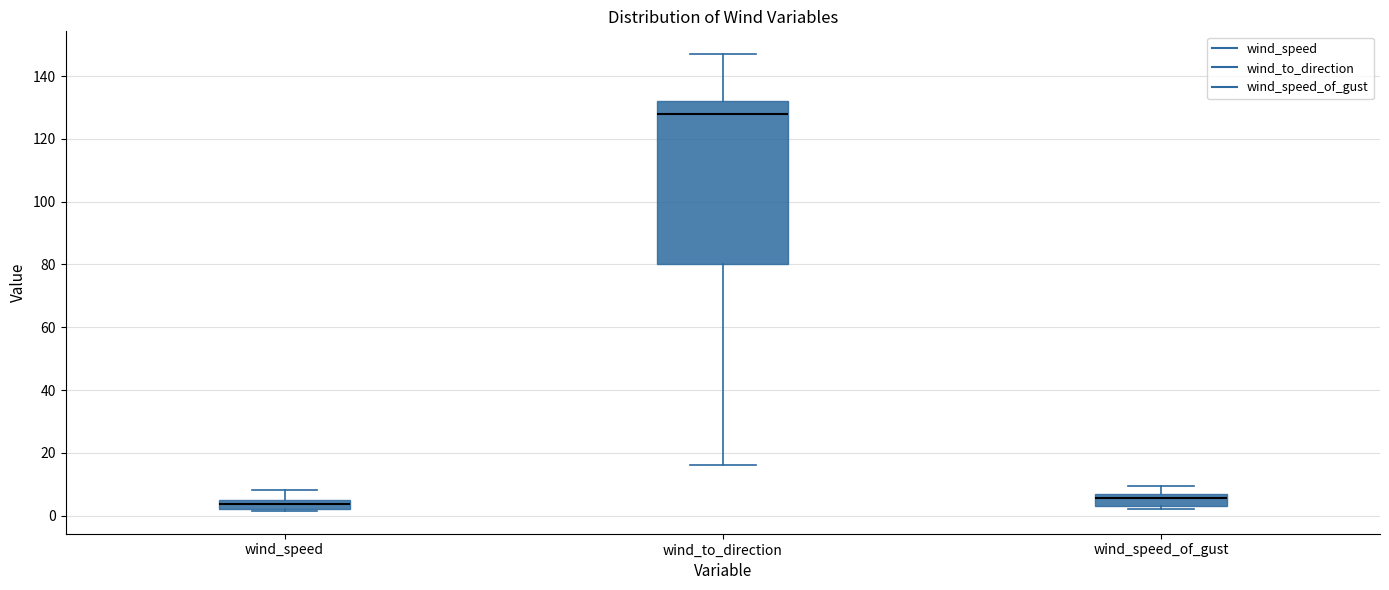

Comparing the boxes themselves (not the whiskers), which one is the tallest?

wind_to_direction